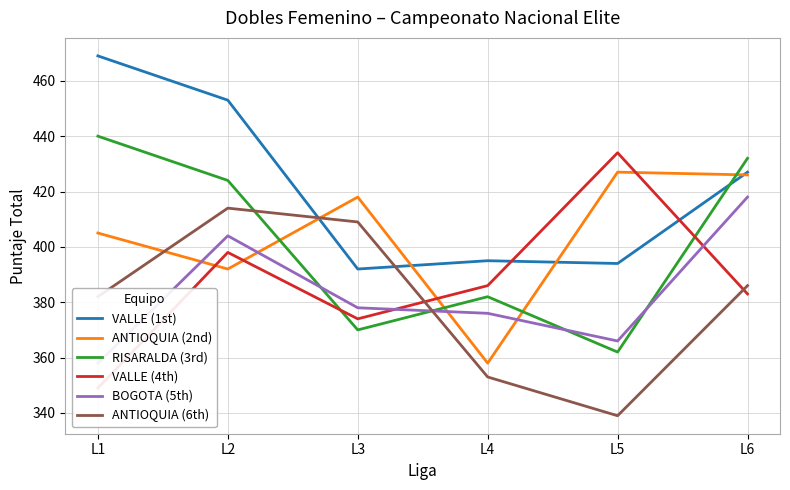

What is the difference between the second highest and minimum values in the VALLE (1st) series?

61